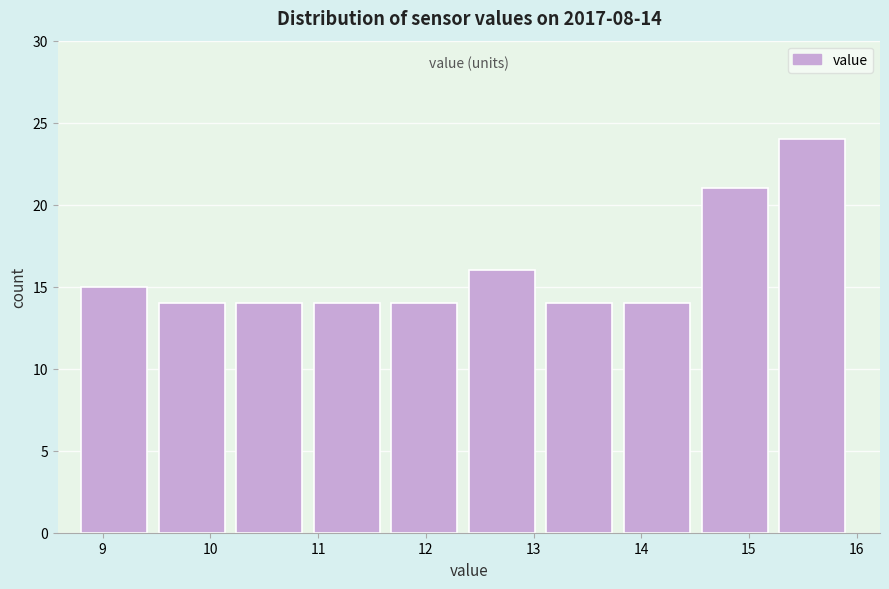

Over which range of the x-axis is the bar tallest?

15.28 to 16.00